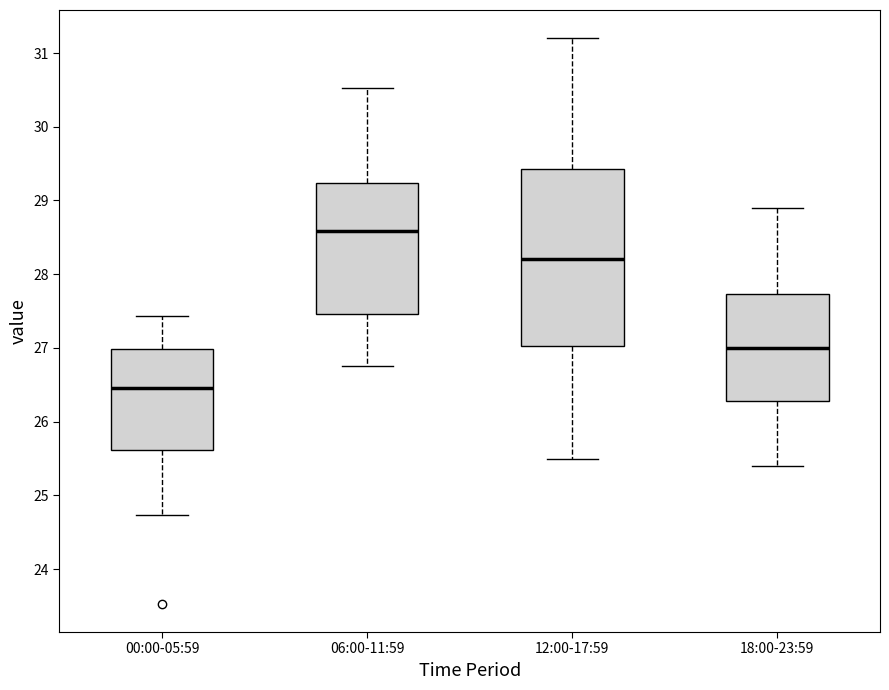

Which box is the tallest, from its lower edge to its upper edge?

12:00-17:59